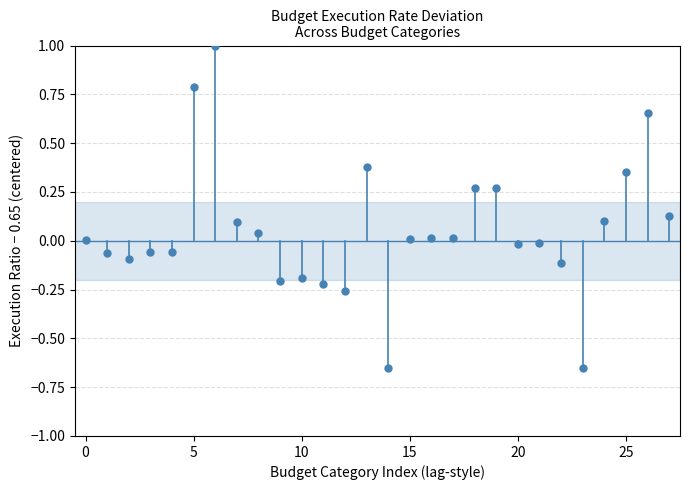

How many data points are displayed?

28